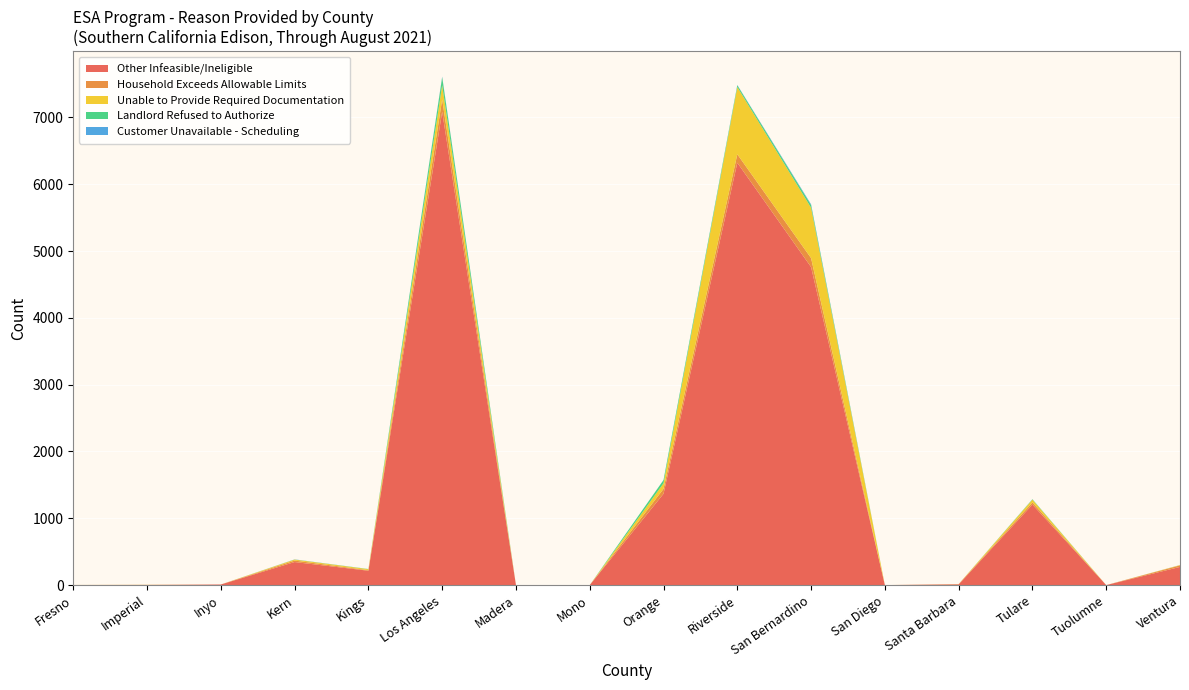

Reading left to right, extract all data points from this chart.

Other Infeasible/Ineligible: 1	3	9	345	215	7086	0	0	1367	6322	4760	0	10	1205	0	272
Household Exceeds Allowable Limits: 1	0	0	22	8	184	0	0	74	127	134	0	5	33	0	23
Unable to Provide Required Documentation: 0	2	0	15	15	212	0	0	83	1006	754	0	0	41	0	5
Landlord Refused to Authorize: 0	0	0	1	3	120	0	0	49	27	40	0	0	6	0	0
Customer Unavailable - Scheduling: 0	0	0	2	0	9	0	0	1	4	11	0	0	1	0	1